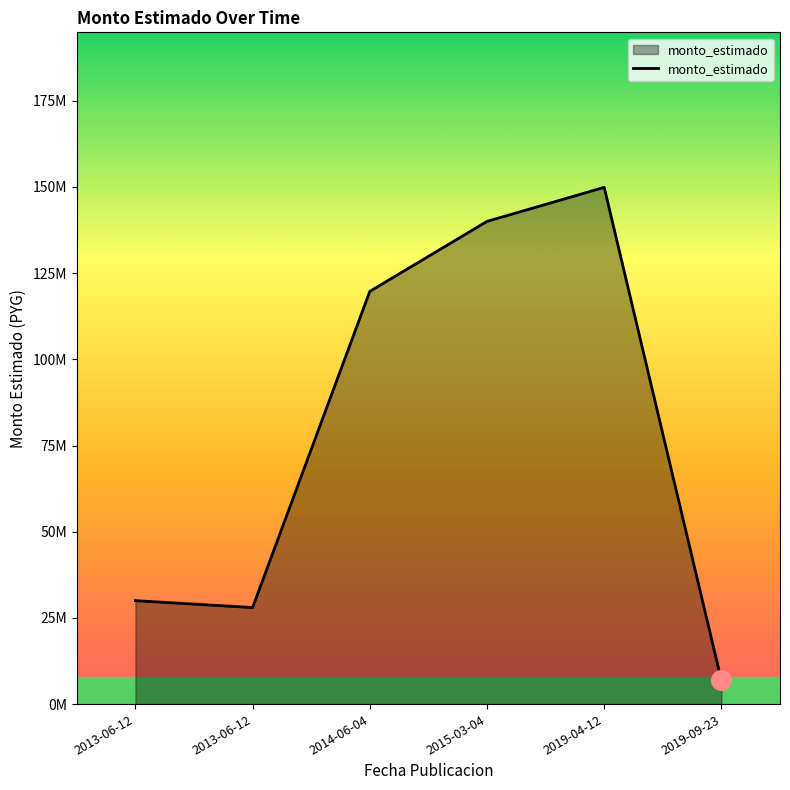

What is the change in value from 2015-03-04 to 2019-04-12?

+9873378